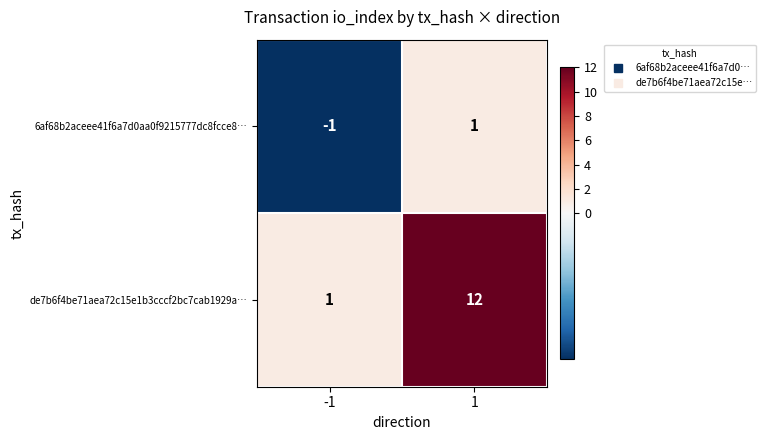

What is the spread (max minus min) of values at 1?

11